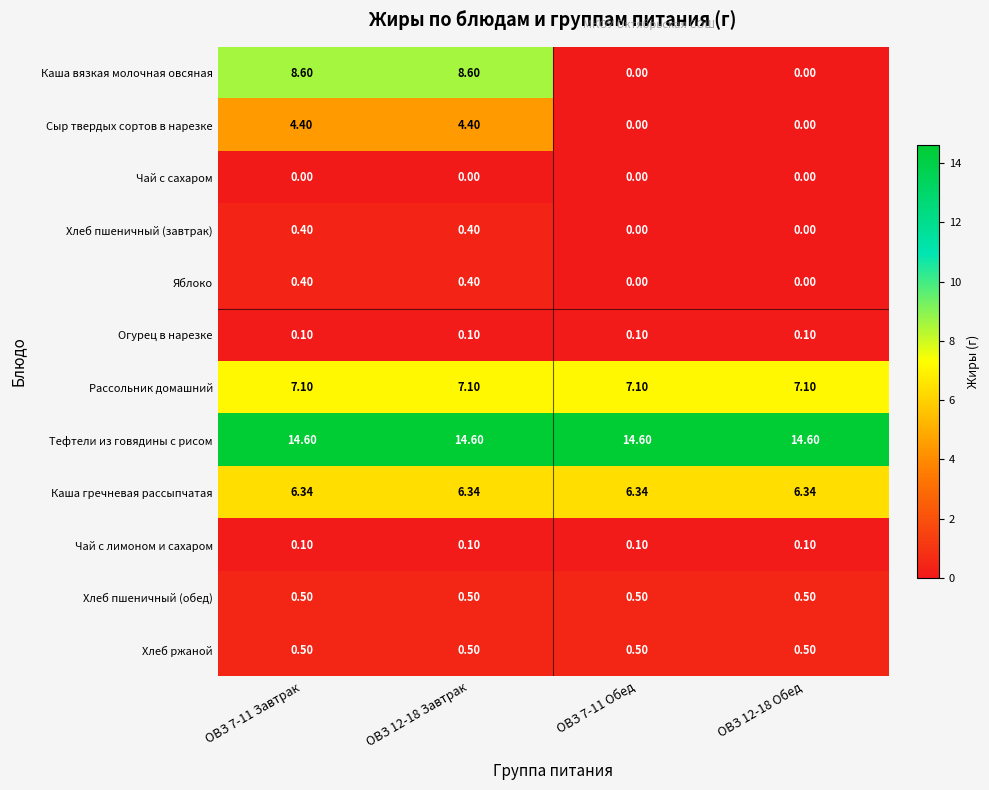

At how many categories does at least one series exceed 0?

4